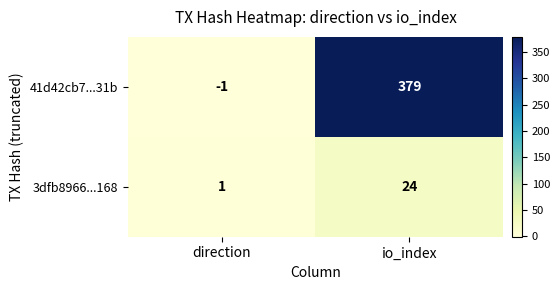

What is the sum of the 41d42cb7...31b values at io_index and direction?

378